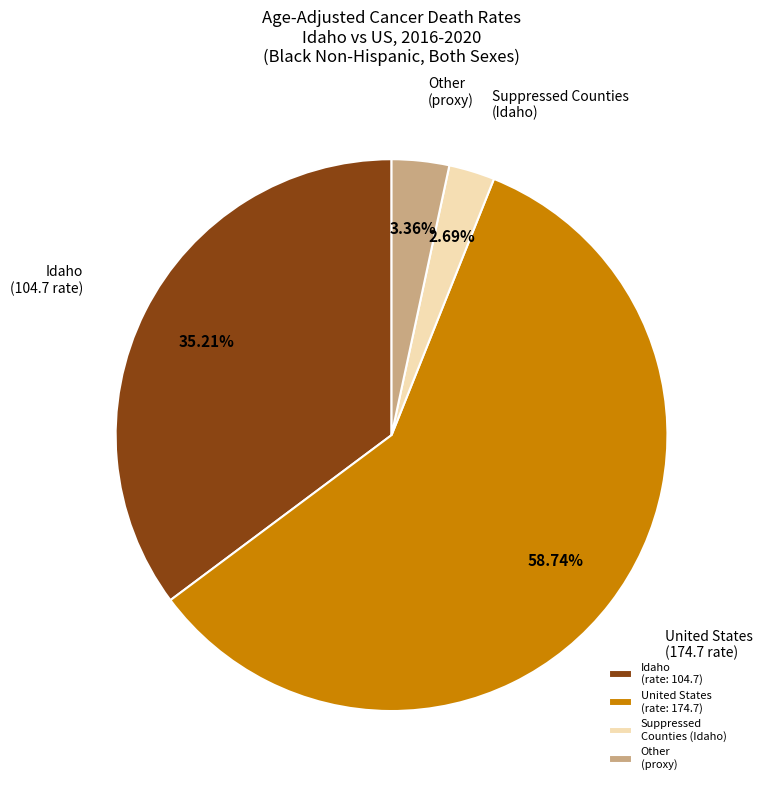

Between Suppressed Counties (Idaho) and Other (proxy), which is larger?

Other (proxy)